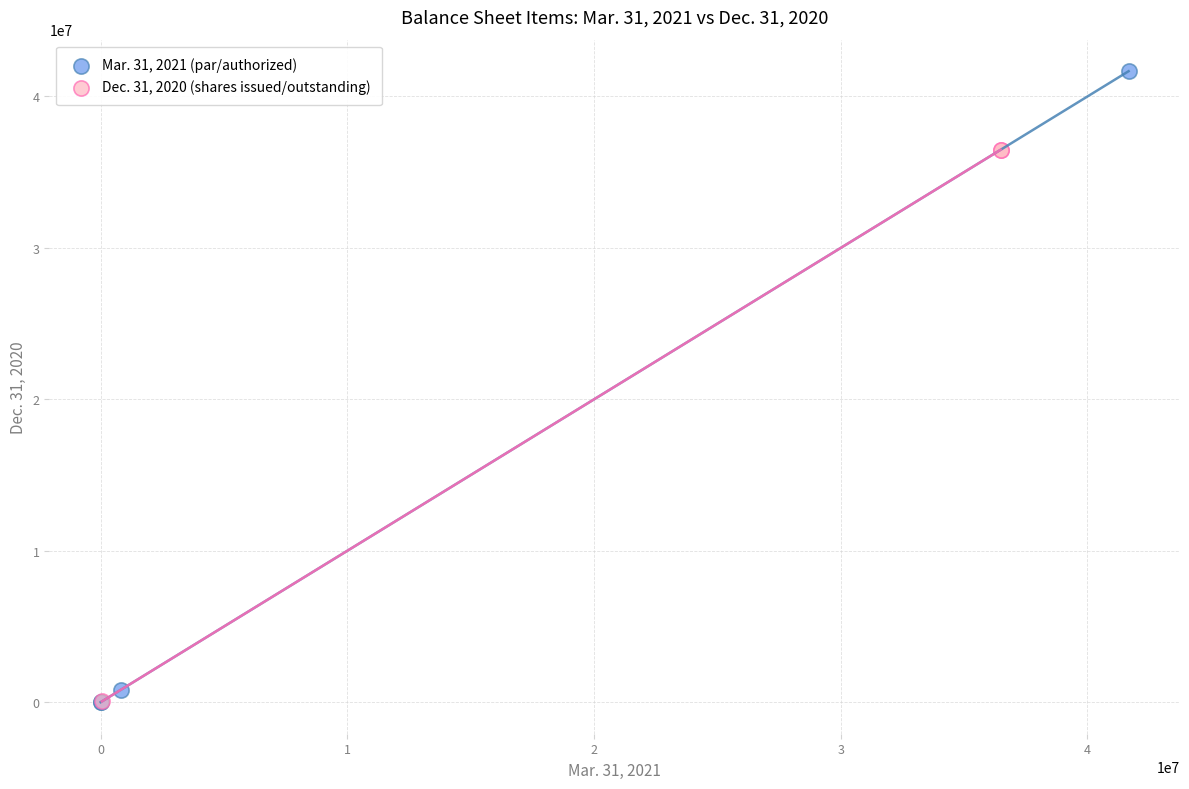

Which series has the largest Y range (max minus min)?

Mar. 31, 2021 (par/authorized)